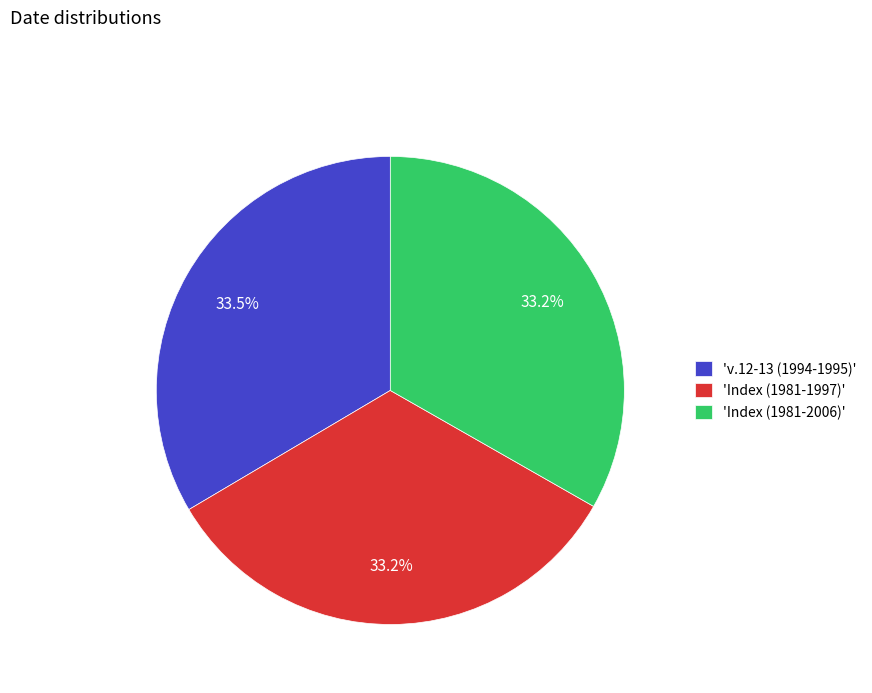

Is 'Index (1981-2006)' the majority of the pie?

No